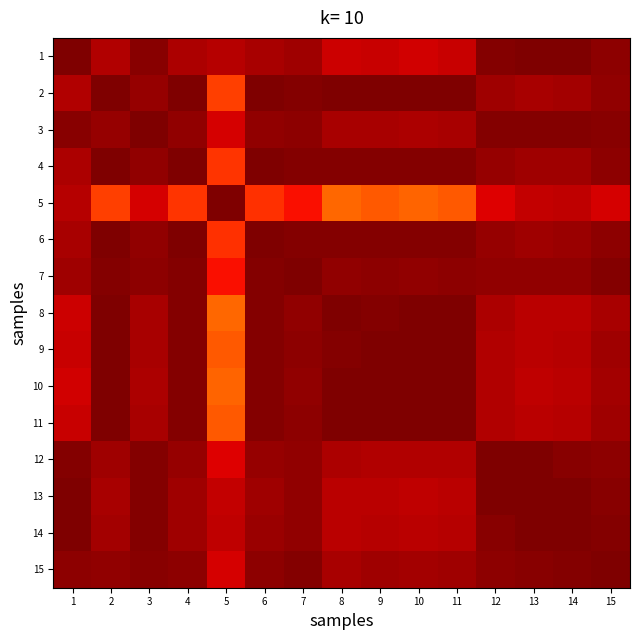

Between 1 and 2, which series saw the biggest shift?

5